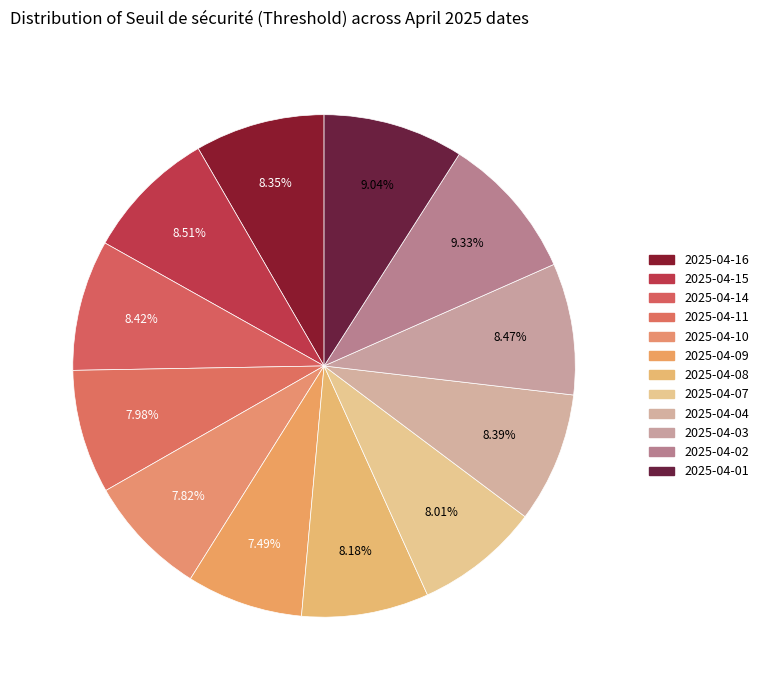

How many slices are in this pie chart?

12